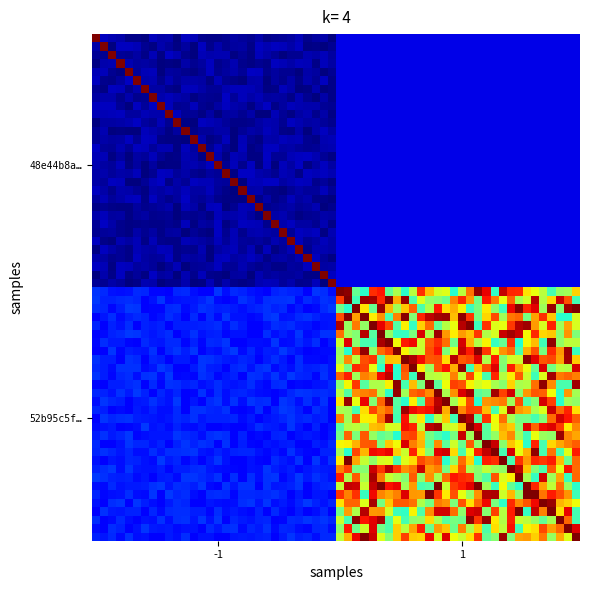

Which series has the largest total across all categories?

52b95c5fa2feba9451f3210f955a9a3ee827832